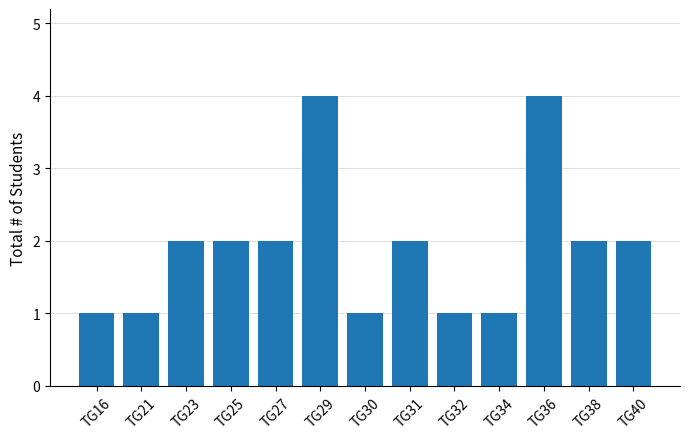

The value at TG40 is 1. True or false?

False